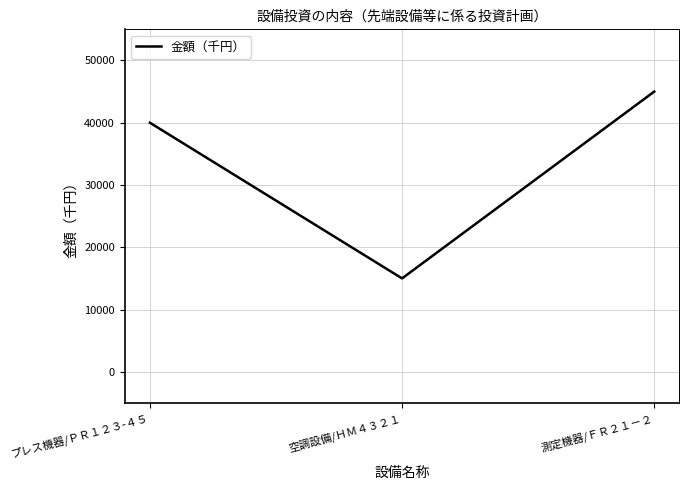

What is the smallest value displayed?

15000